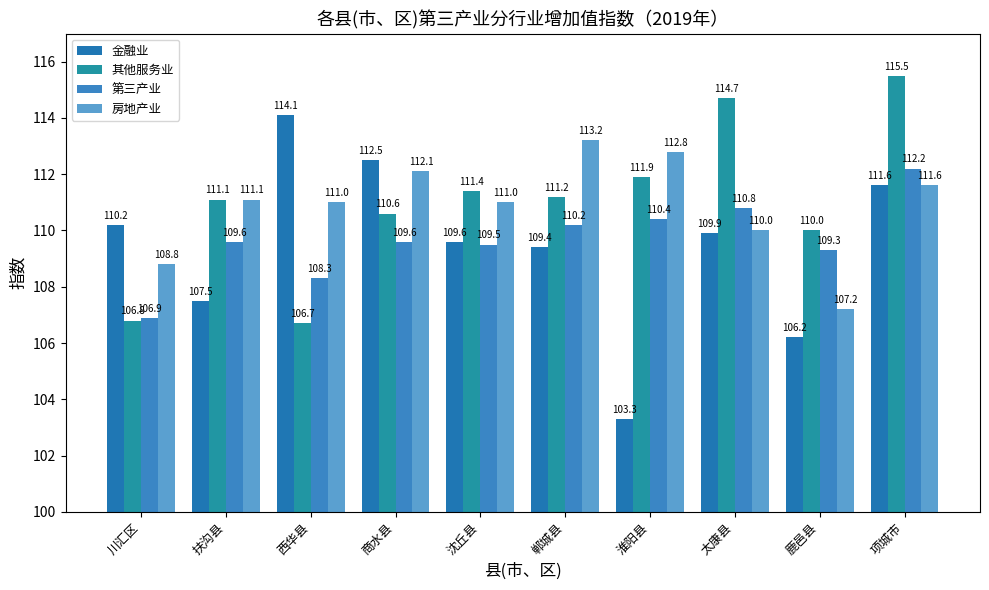

What position from the left is 太康县?

8